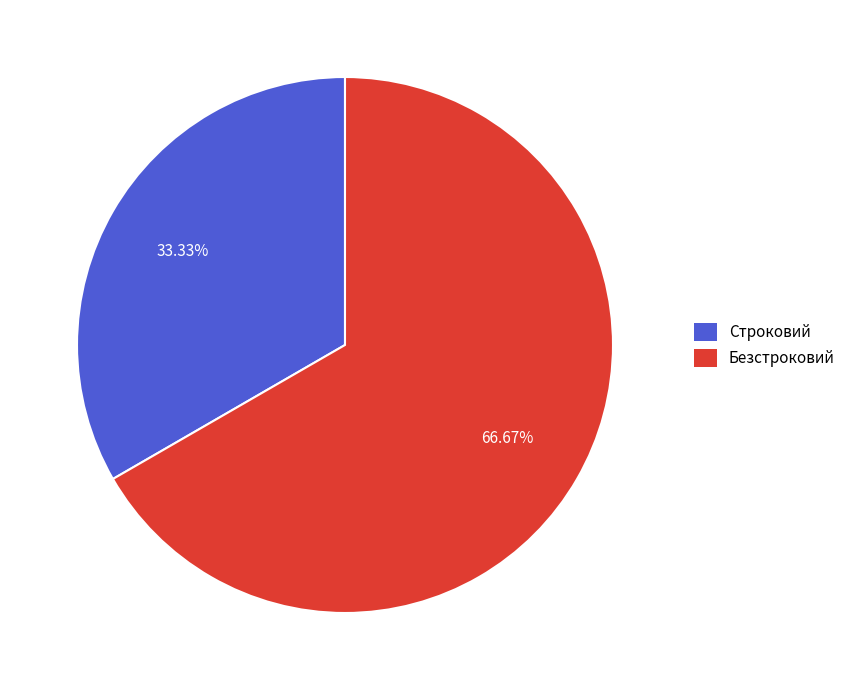

Which category has the biggest portion of the pie?

Безстроковий